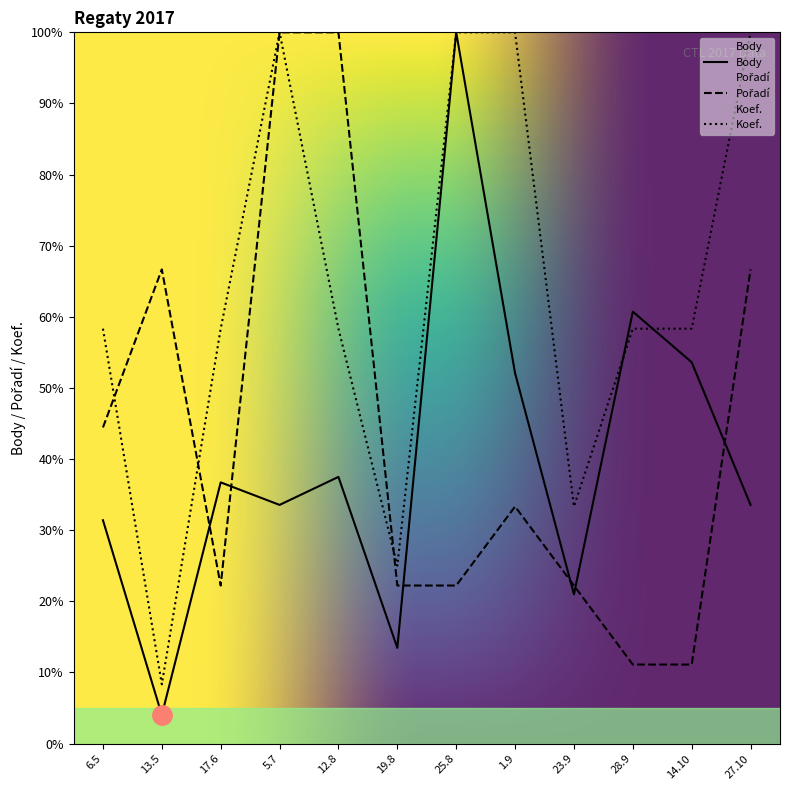

What is the sum of the Body values at 23.9 and 13.5?

25.0